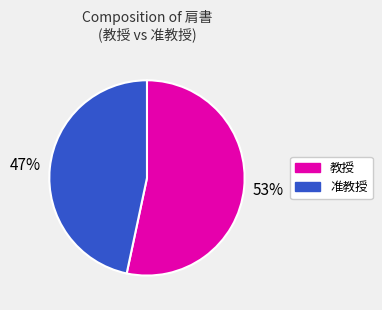

To the nearest percent, what is the average slice percentage?

50%